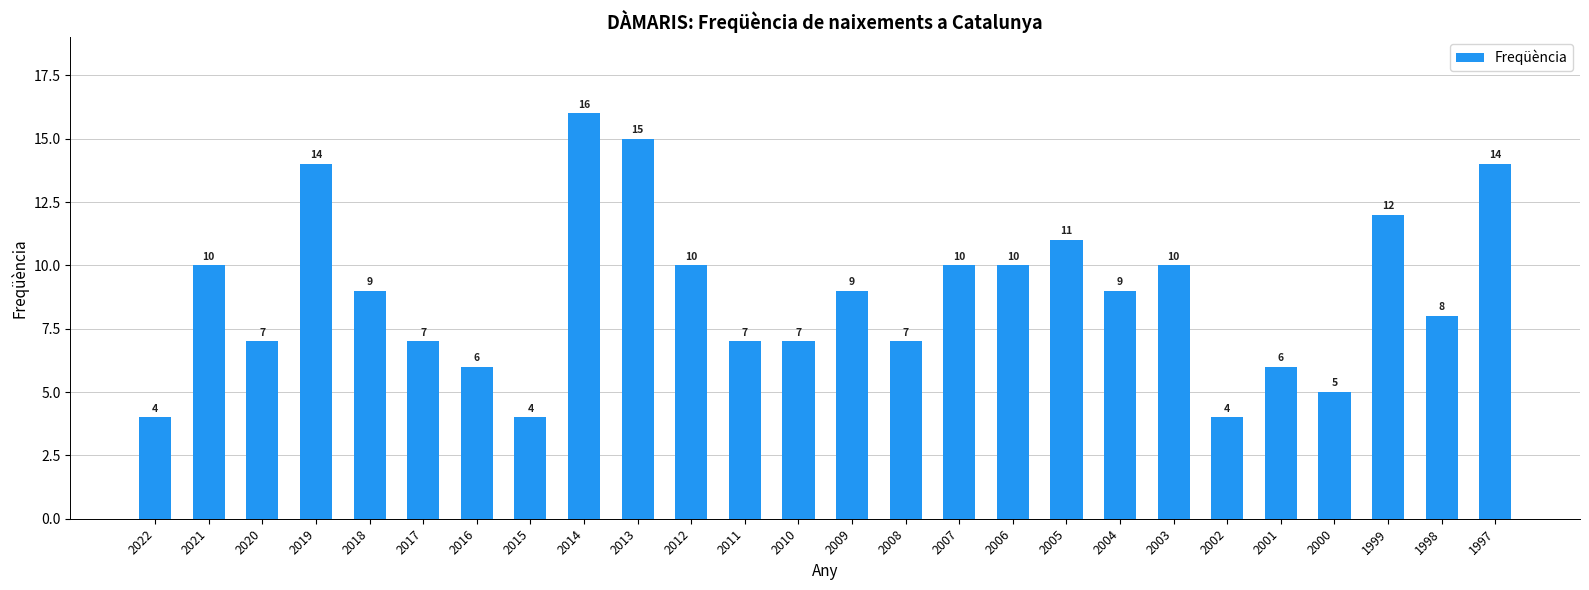

What is the smallest value displayed?

4